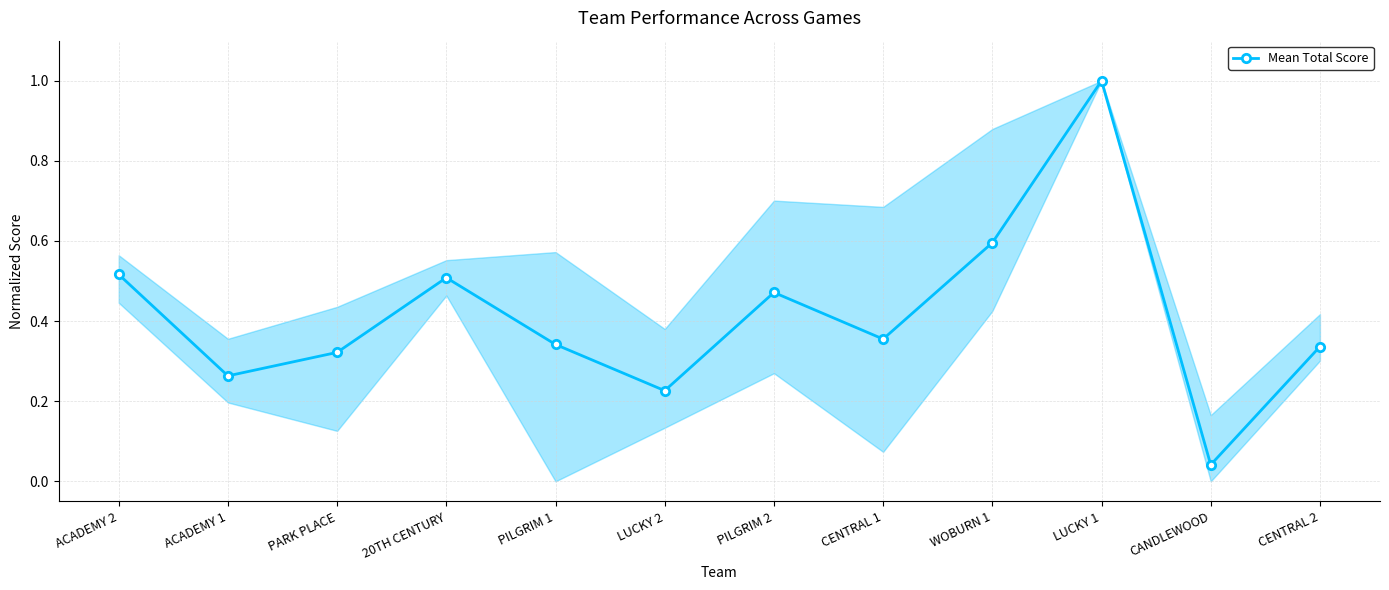

Where is the first local maximum?

20TH CENTURY